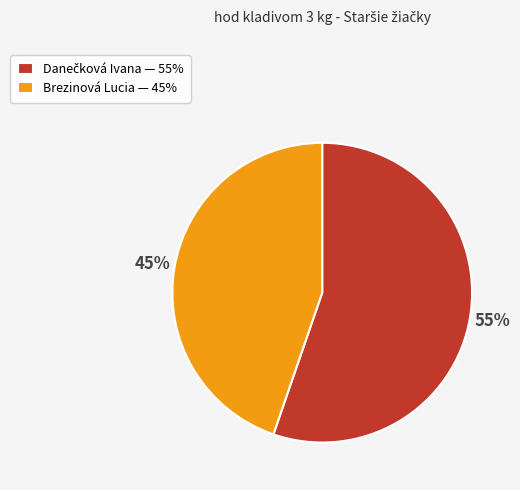

How many segments does this pie chart have?

2